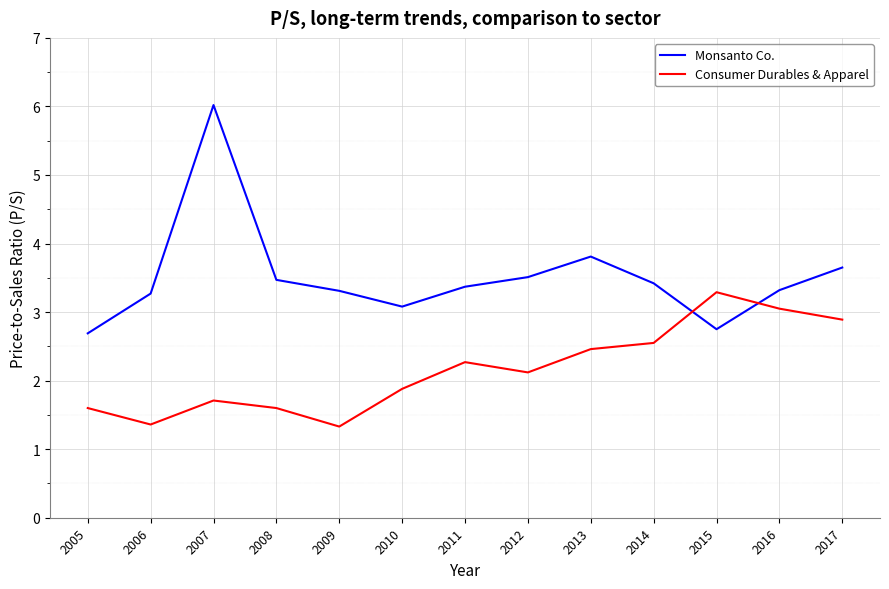

What is the difference between the maximum and minimum values in the Consumer Durables & Apparel series?

2.0